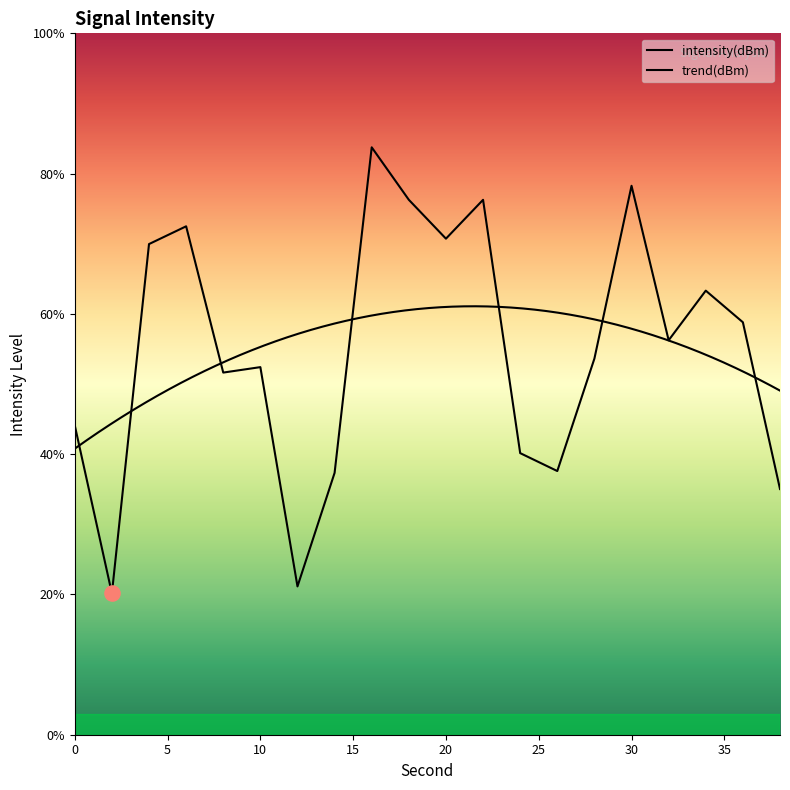

What is the ratio of the value at 12 to the value at 34?

0.3